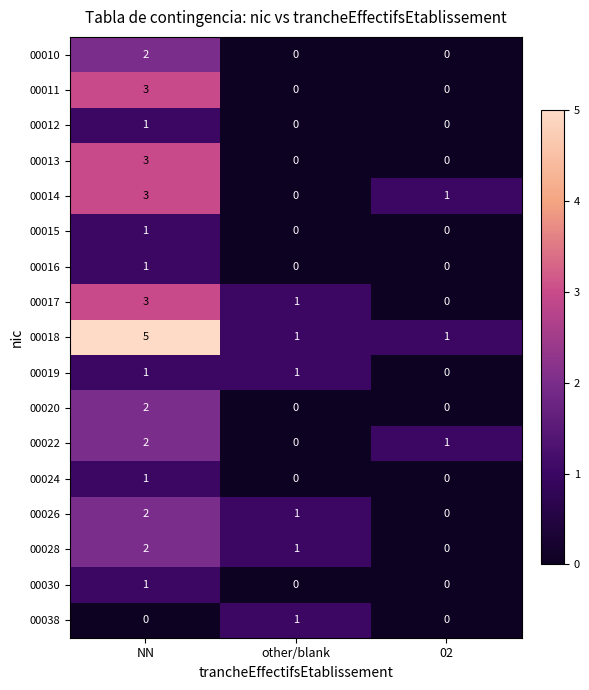

Which series has the widest spread of values?

00018